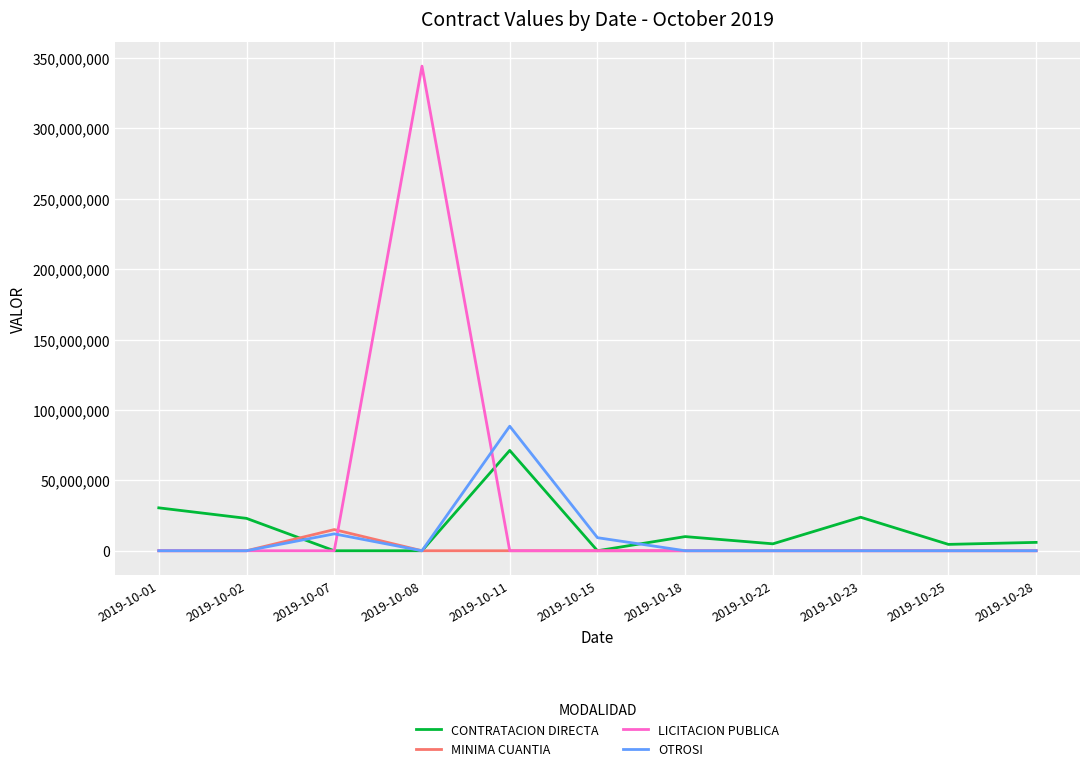

How many values in the OTROSI series exceed 0?

3